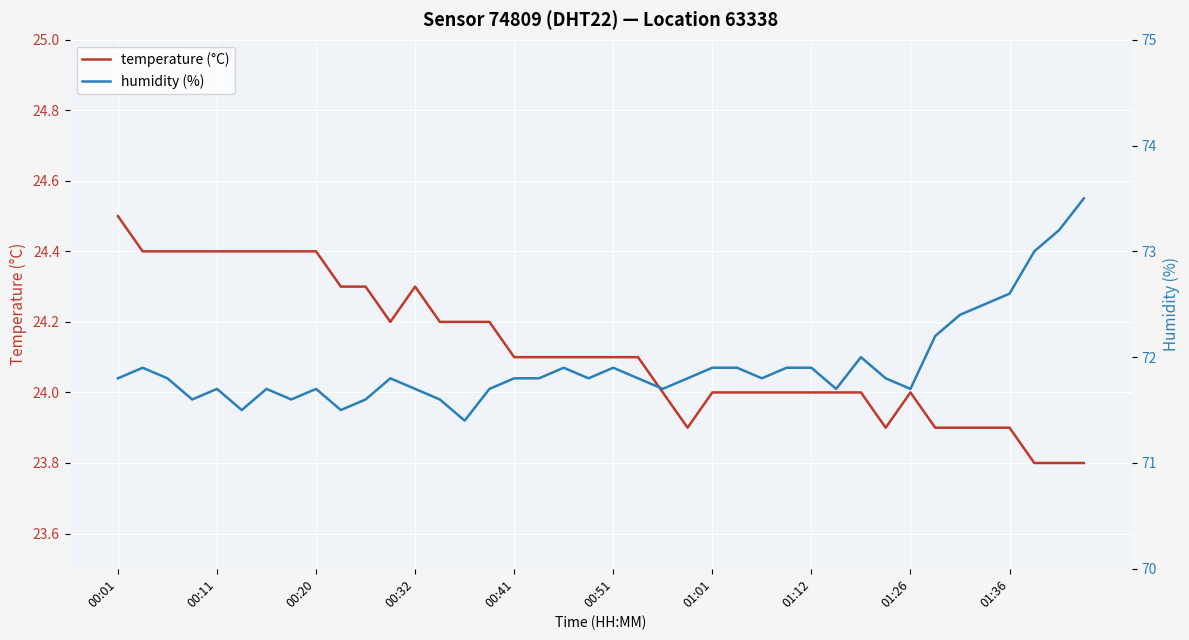

True or false: humidity (%) has a value of 31.5 at 11.

False